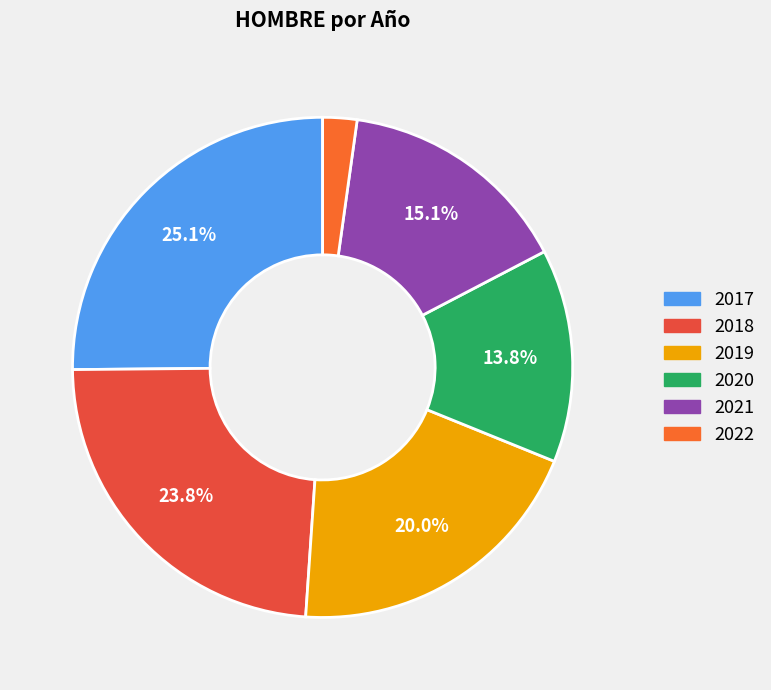

True or false: 2019 accounts for 20% of the total.

True